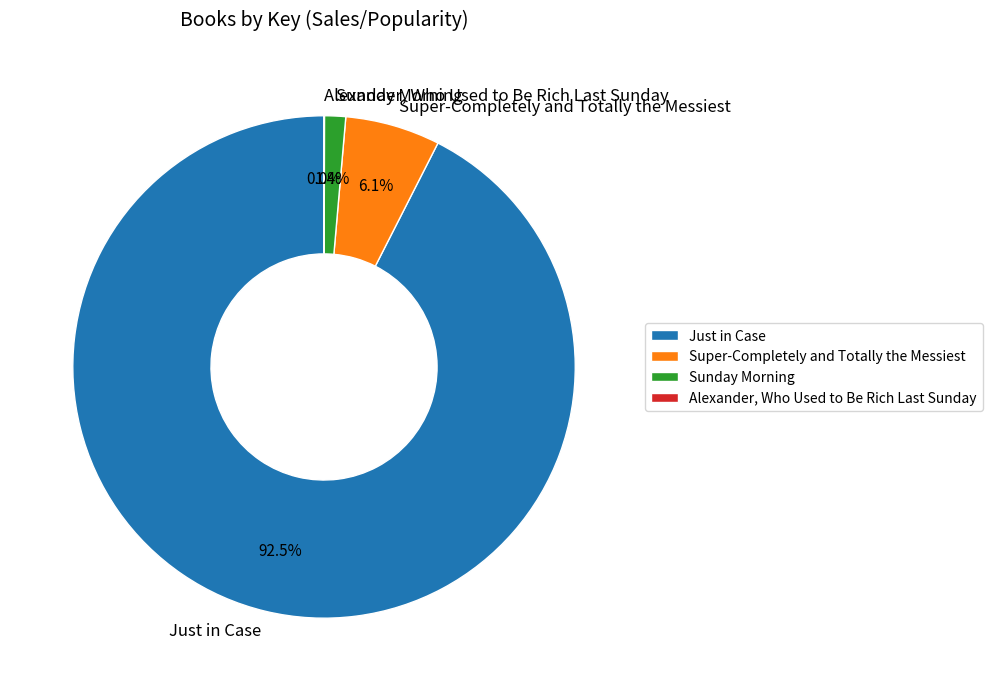

To the nearest percent, what is the difference between the largest and smallest slice percentages?

92%